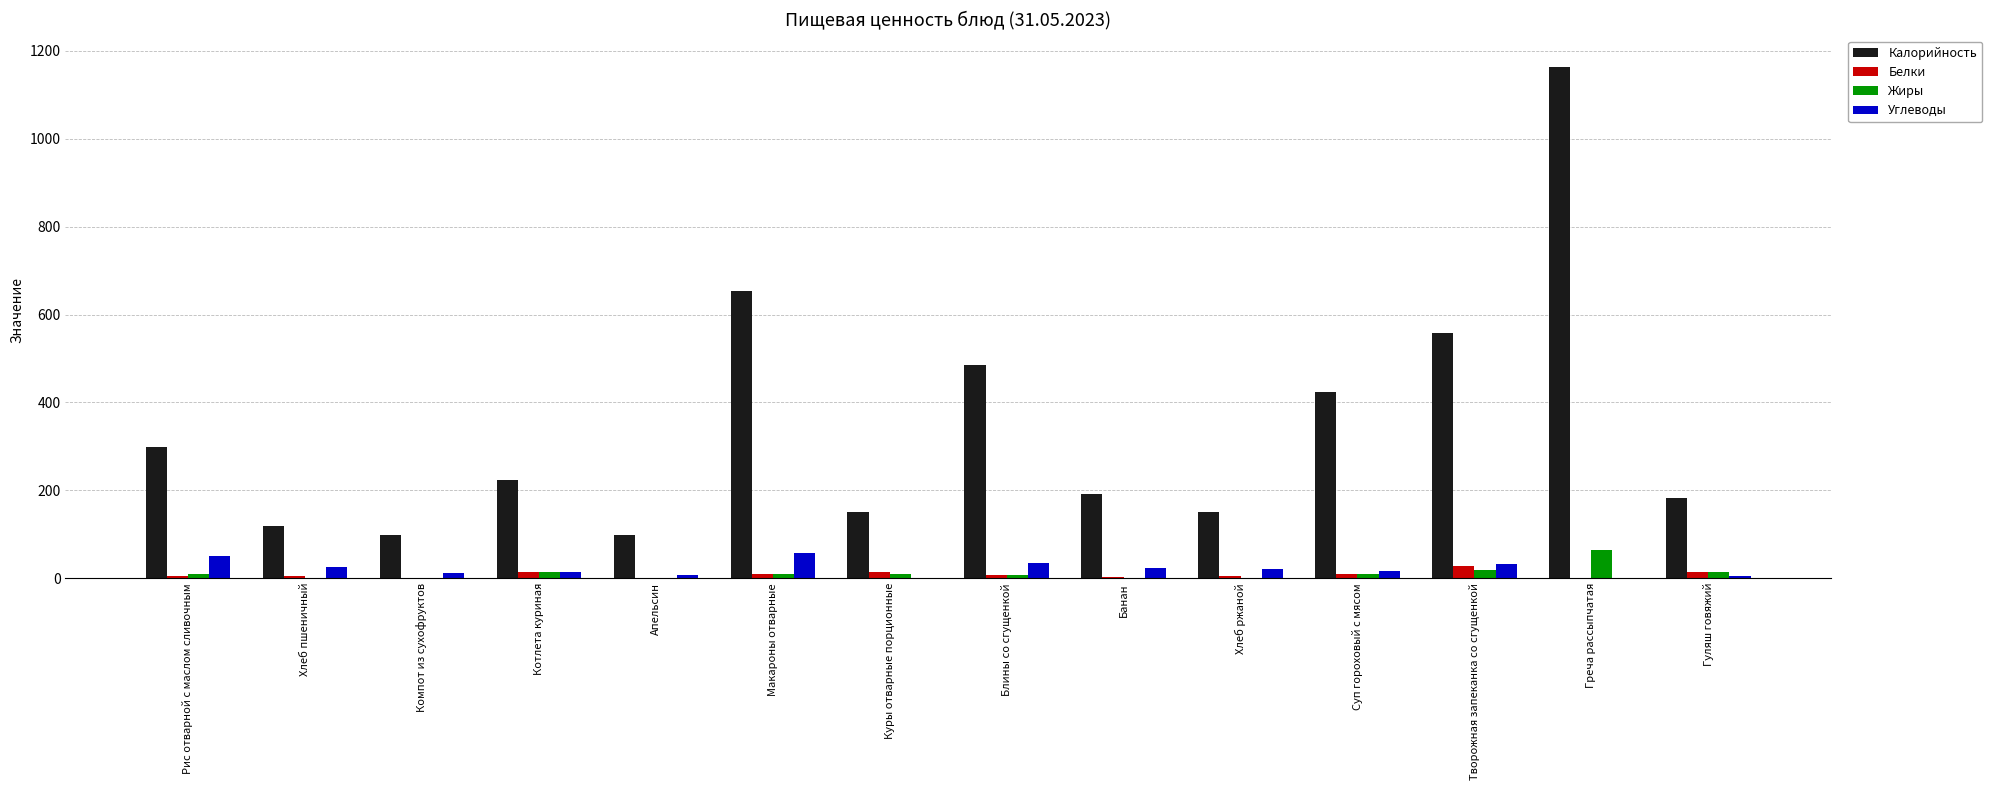

What is the highest value of the Калорийность series?

1163